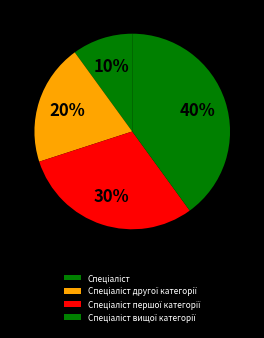

To the nearest percent, what is the difference between the largest and smallest slice percentages?

30%